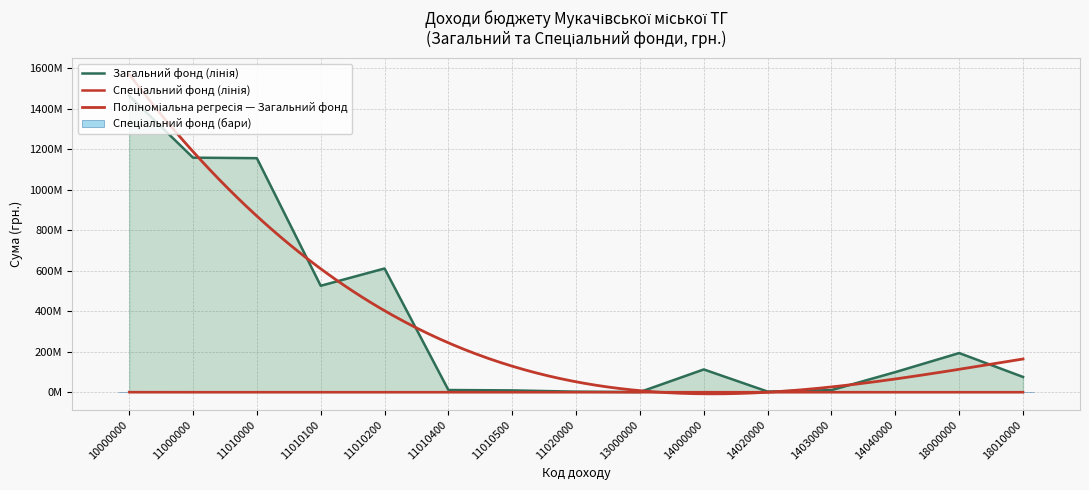

Are the bars grouped side by side (vs. stacked)?

Yes